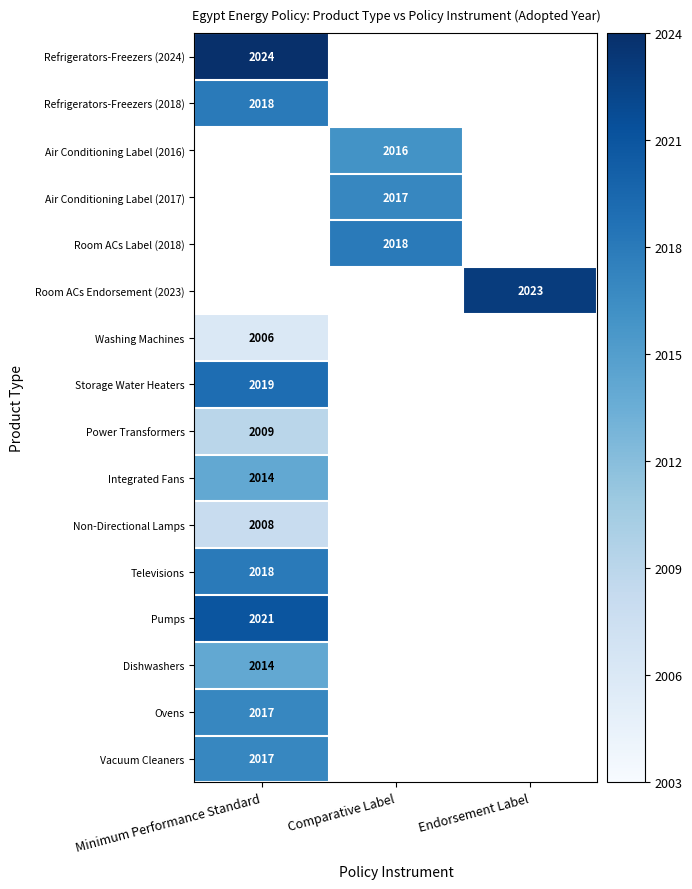

What is the minimum value shown in the chart?

2006.0